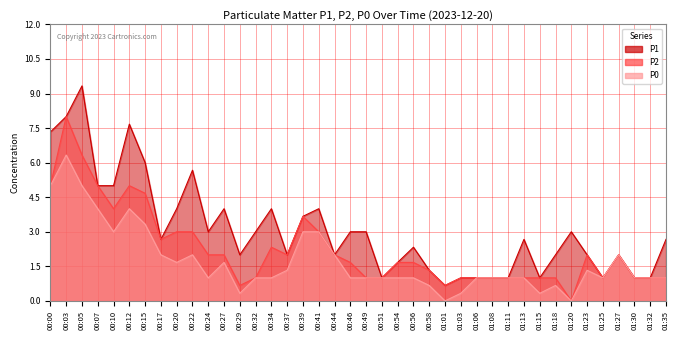

The P1 series shows 0.6 at 01:11. True or false?

False